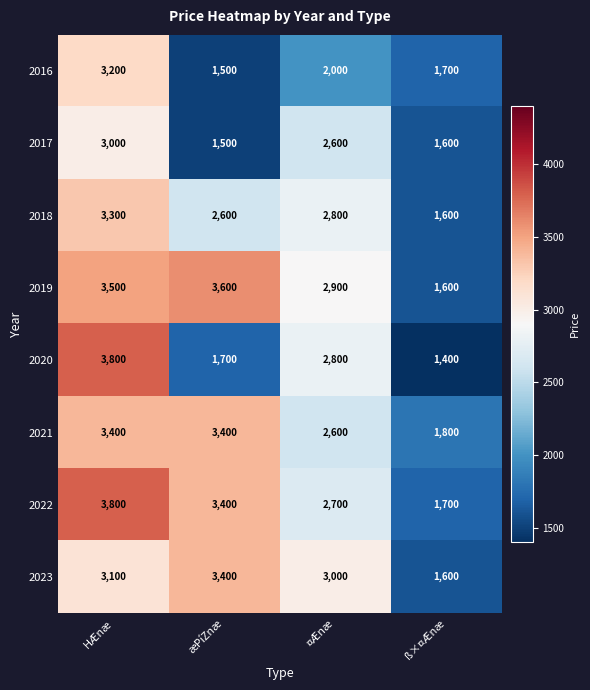

What is the average value of the 2020 series?

2425